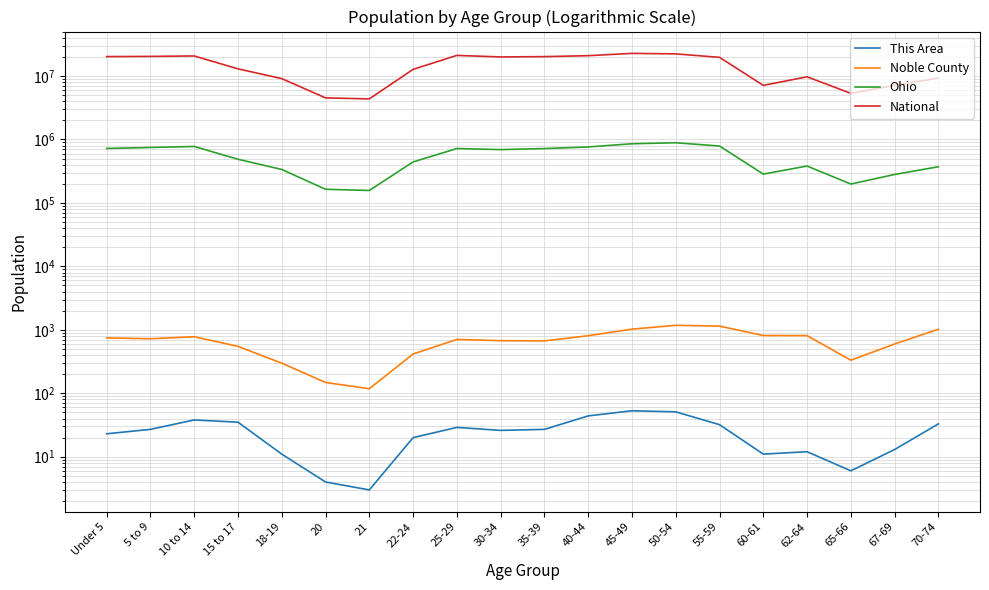

Is it true that Ohio equals 289454 at 65-66?

False